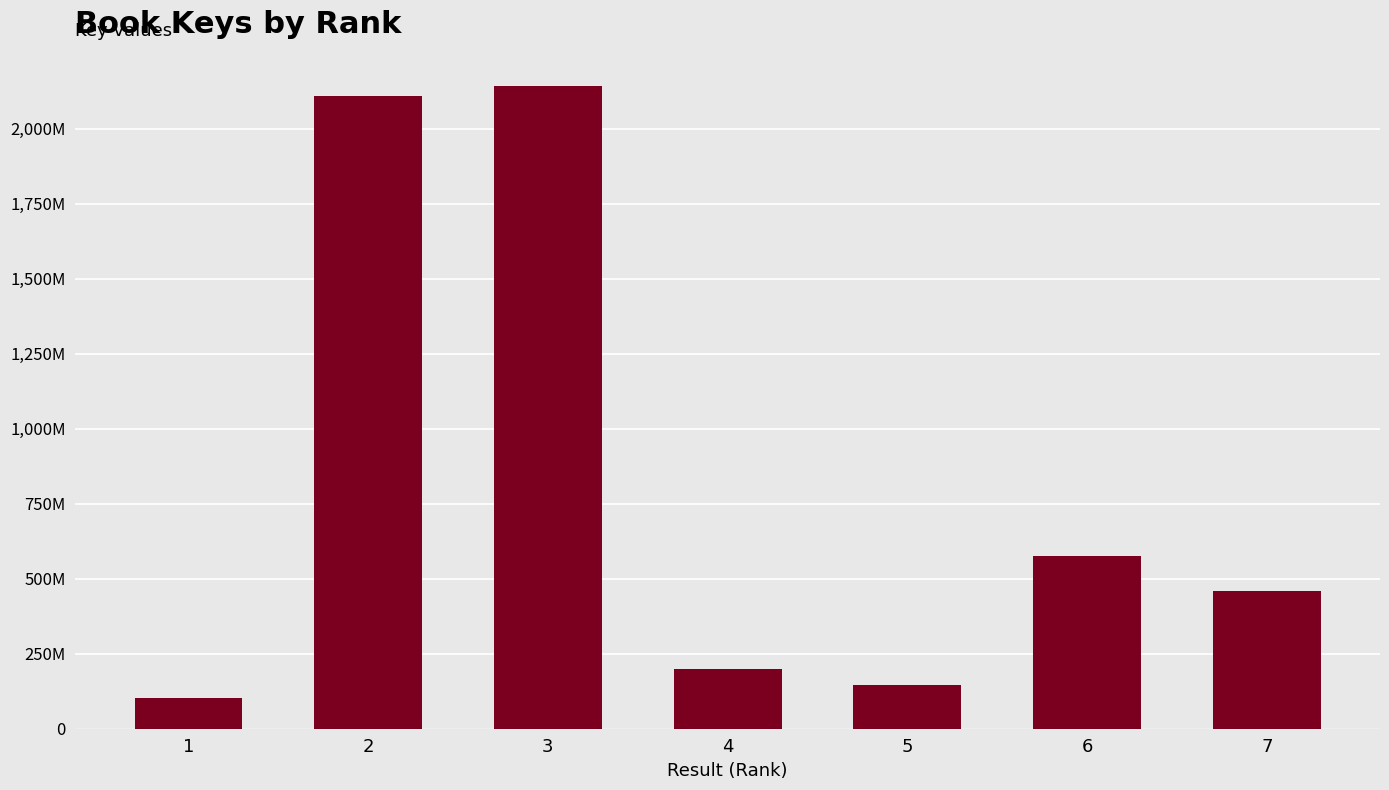

What is the change in value from 5 to 7?

+313613088